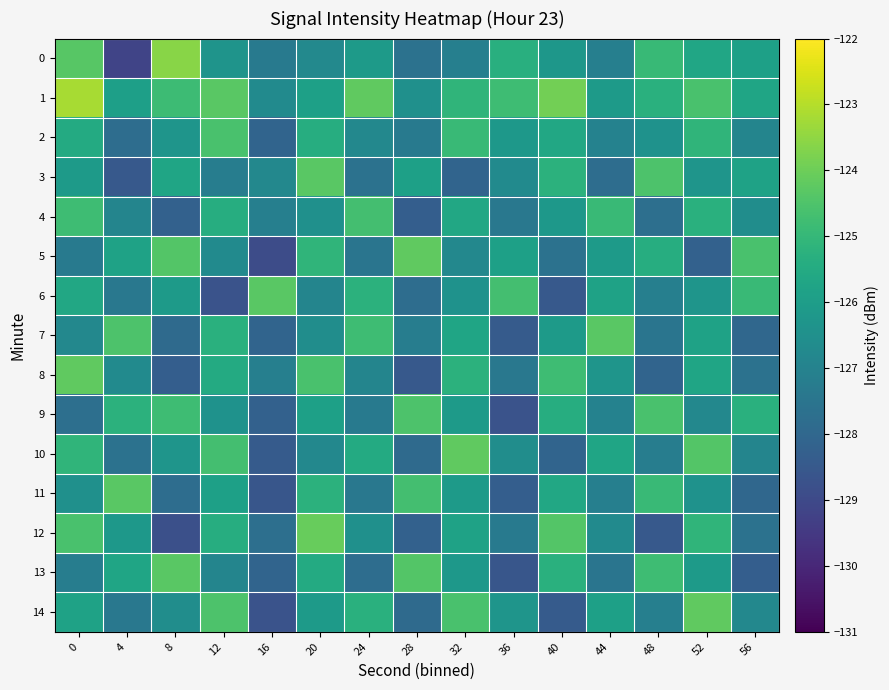

What is the smallest value displayed?

-129.2